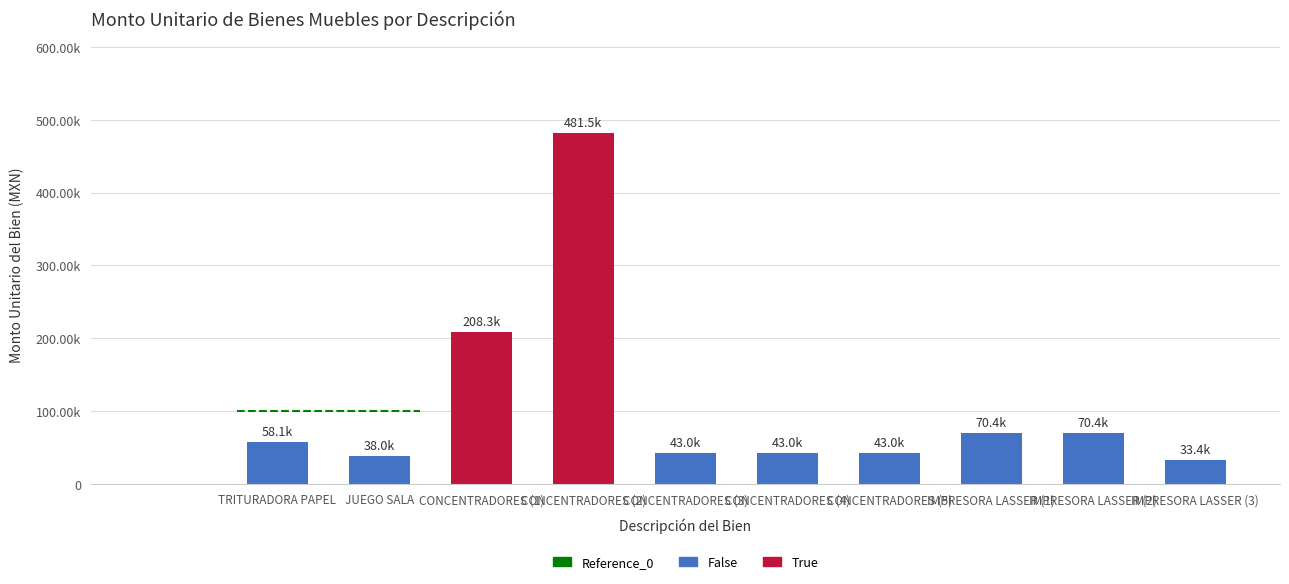

How many groups of bars are there?

10